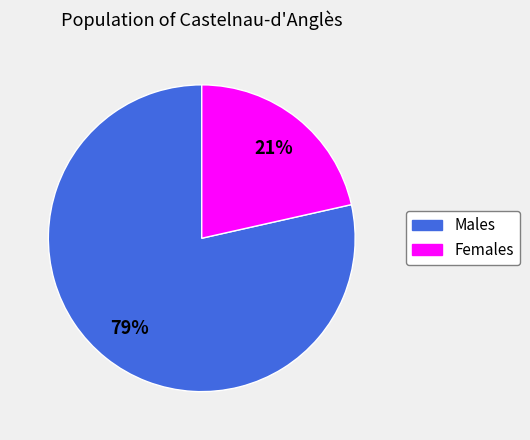

To the nearest percent, what is the average slice percentage?

50%